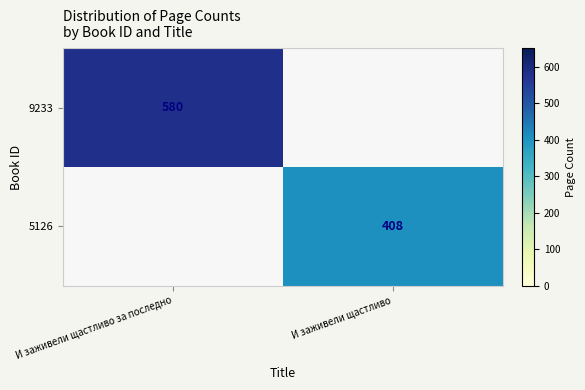

Is it true that 9233 equals 580 at И заживели щастливо за последно?

True